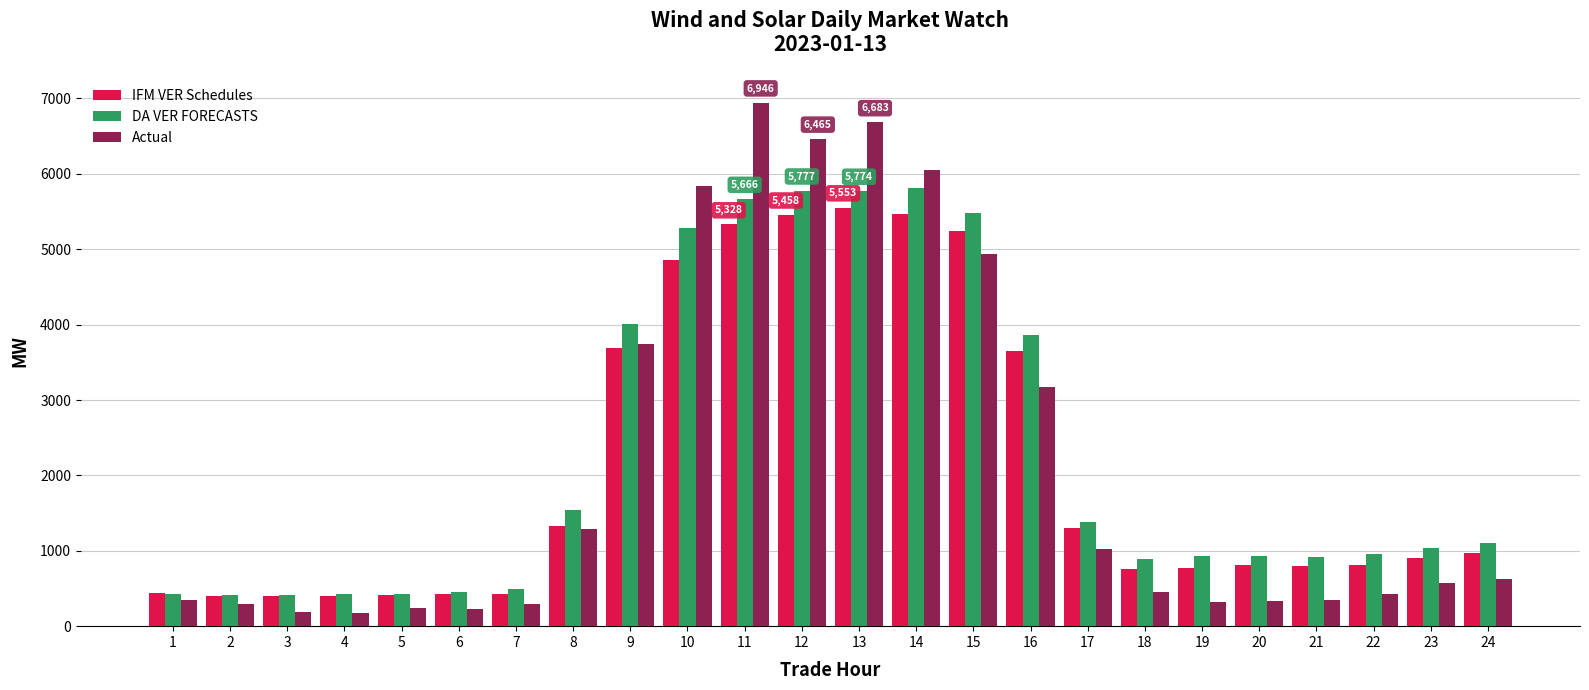

At how many categories does at least one series exceed 4688?

6